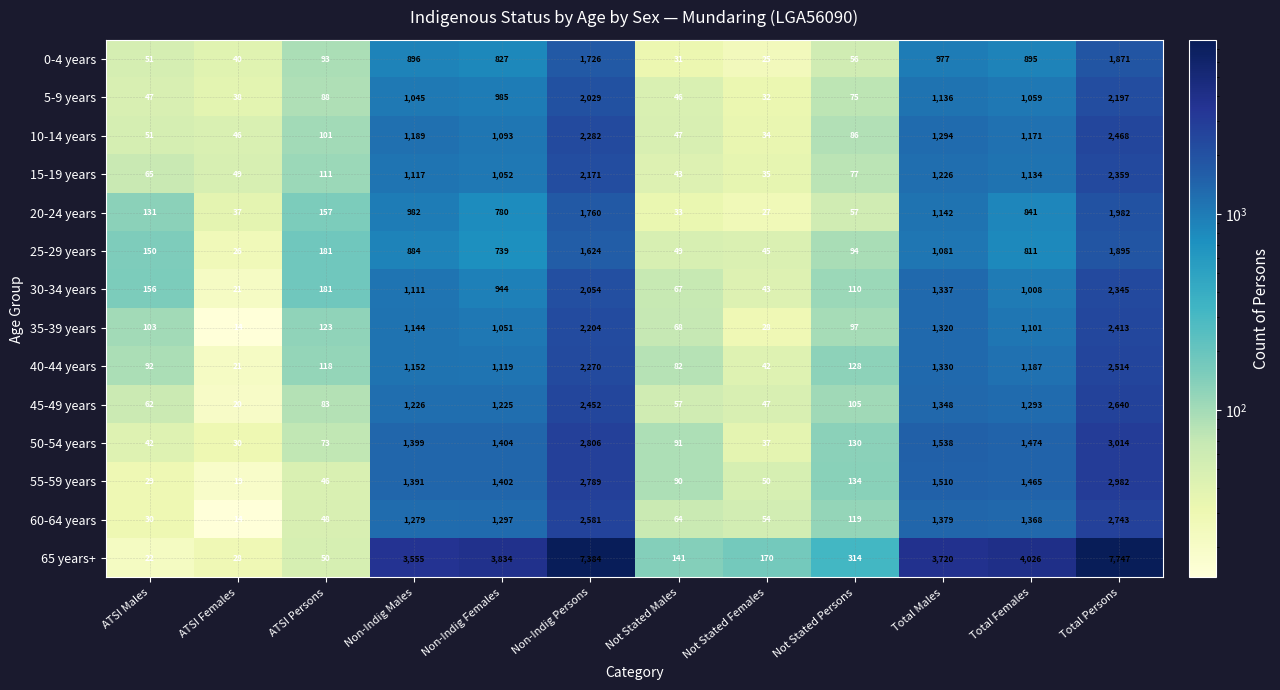

What is the total value across all series at Not Stated Males?

909